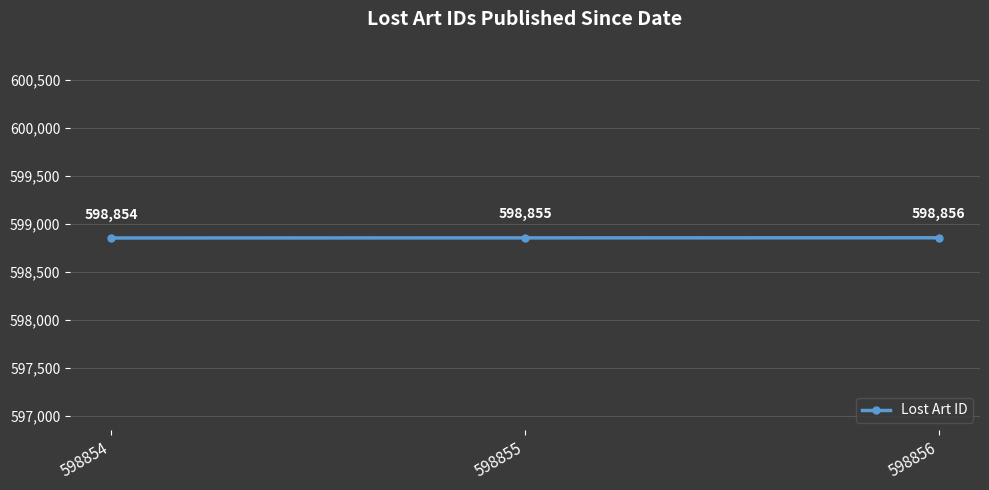

What is the difference between the maximum and minimum values?

2